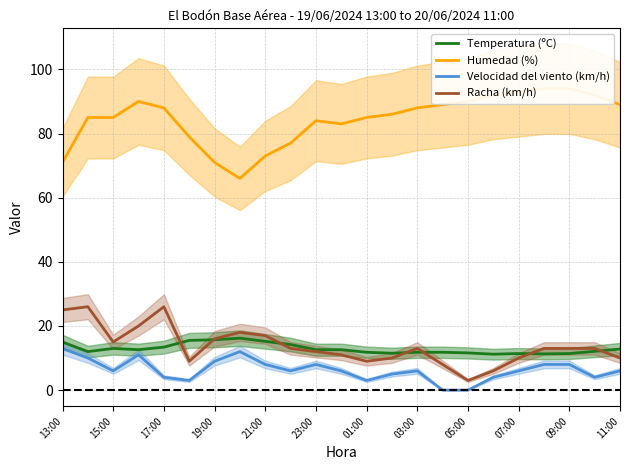

The value of Velocidad del viento (km/h) at 09:00 is 8.0. True or false?

True